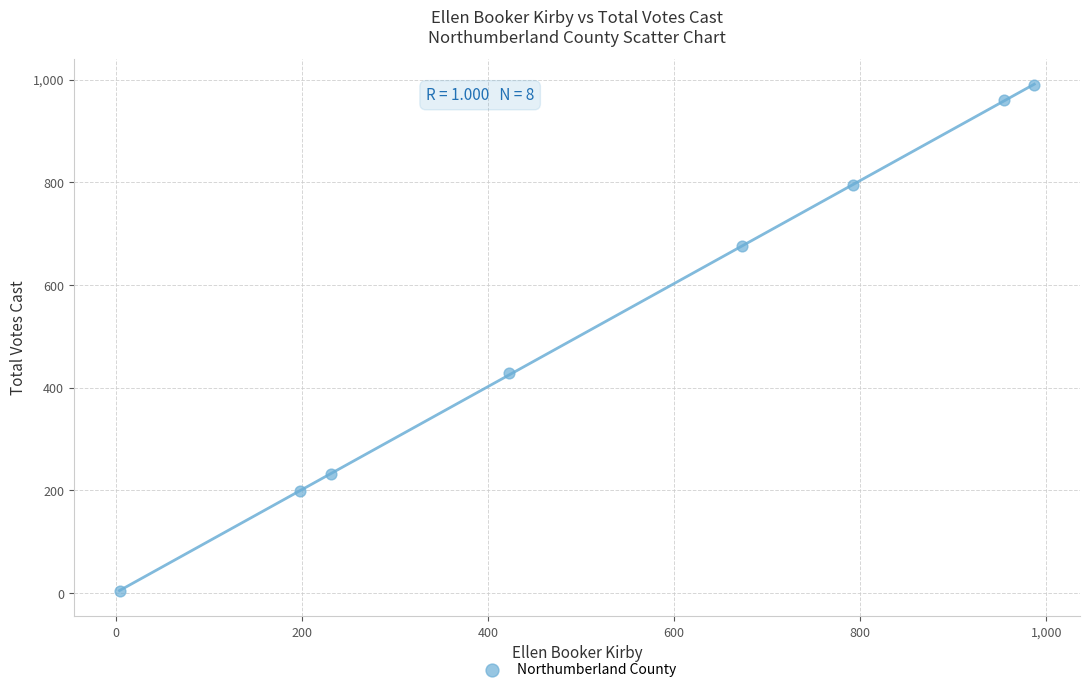

What is the average X value?

533